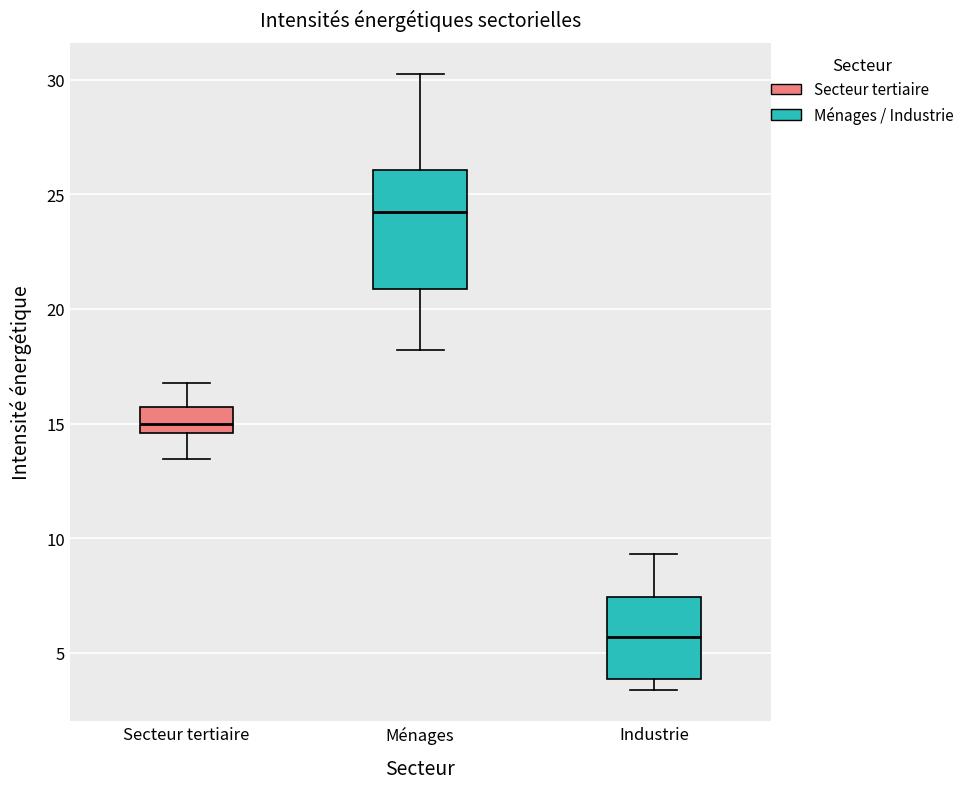

Where is the upper edge of the box for Secteur tertiaire on the y-axis? The values are not printed on the chart, so give them approximately, as read against the axis.

15.5